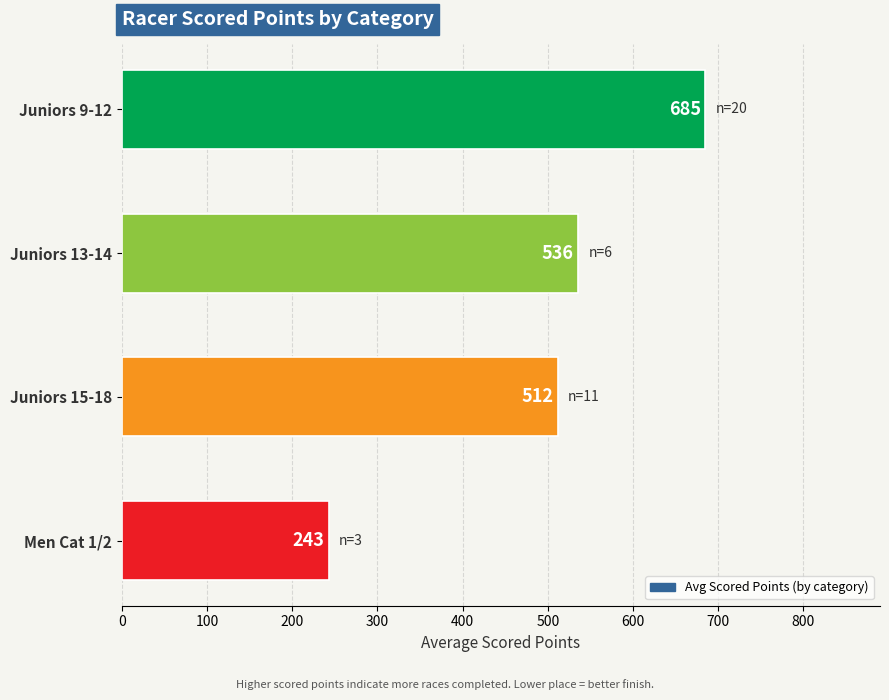

What is the ratio of the value at Juniors 9-12 to the value at Juniors 13-14?

1.3